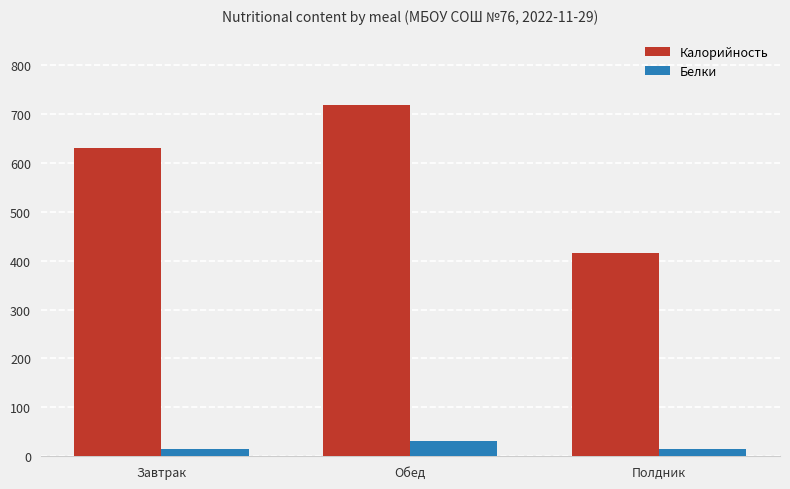

What is the value of the Белки bar at the 1st from the left?

15.2